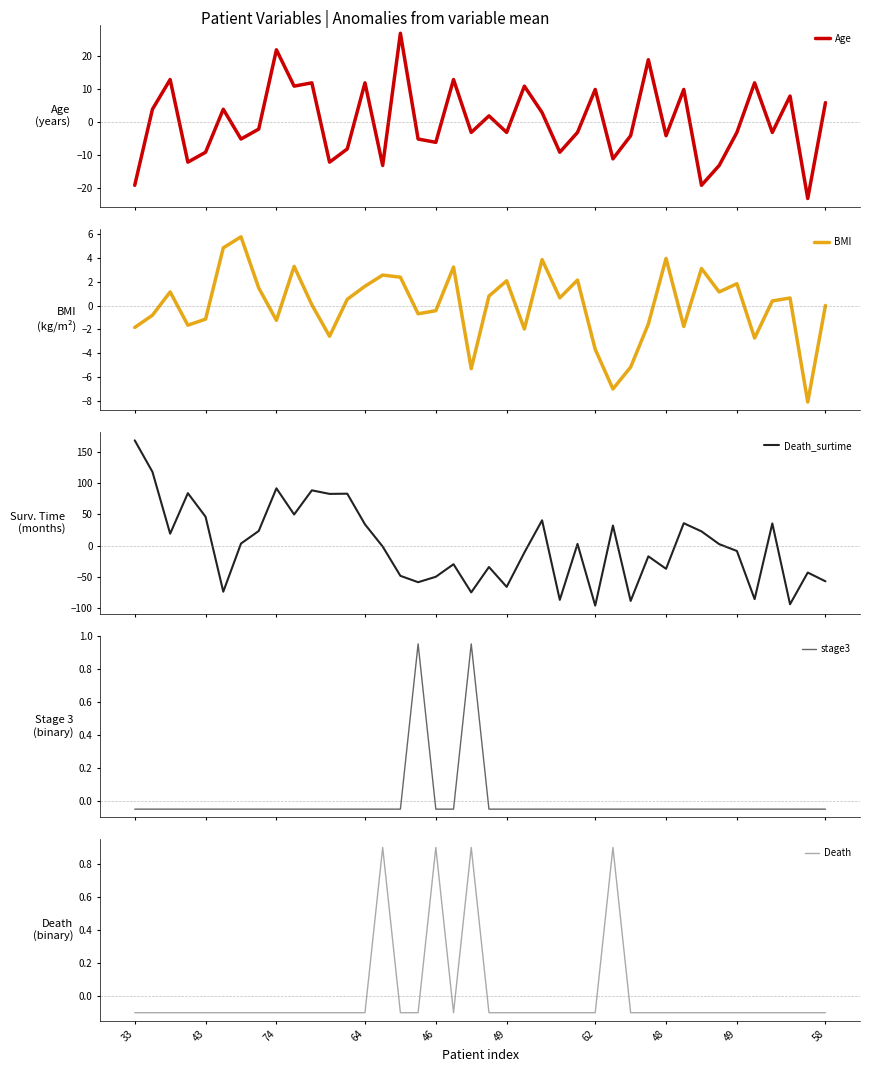

Where do BMI and Death_surtime first cross each other?

46 and 49